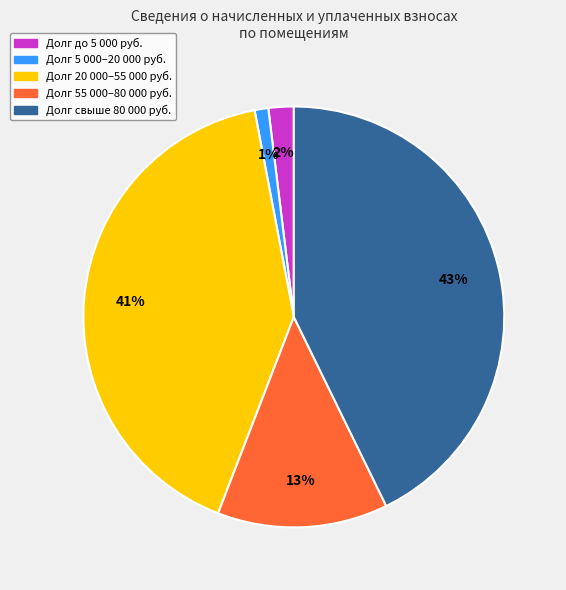

Does any single category account for the majority?

No